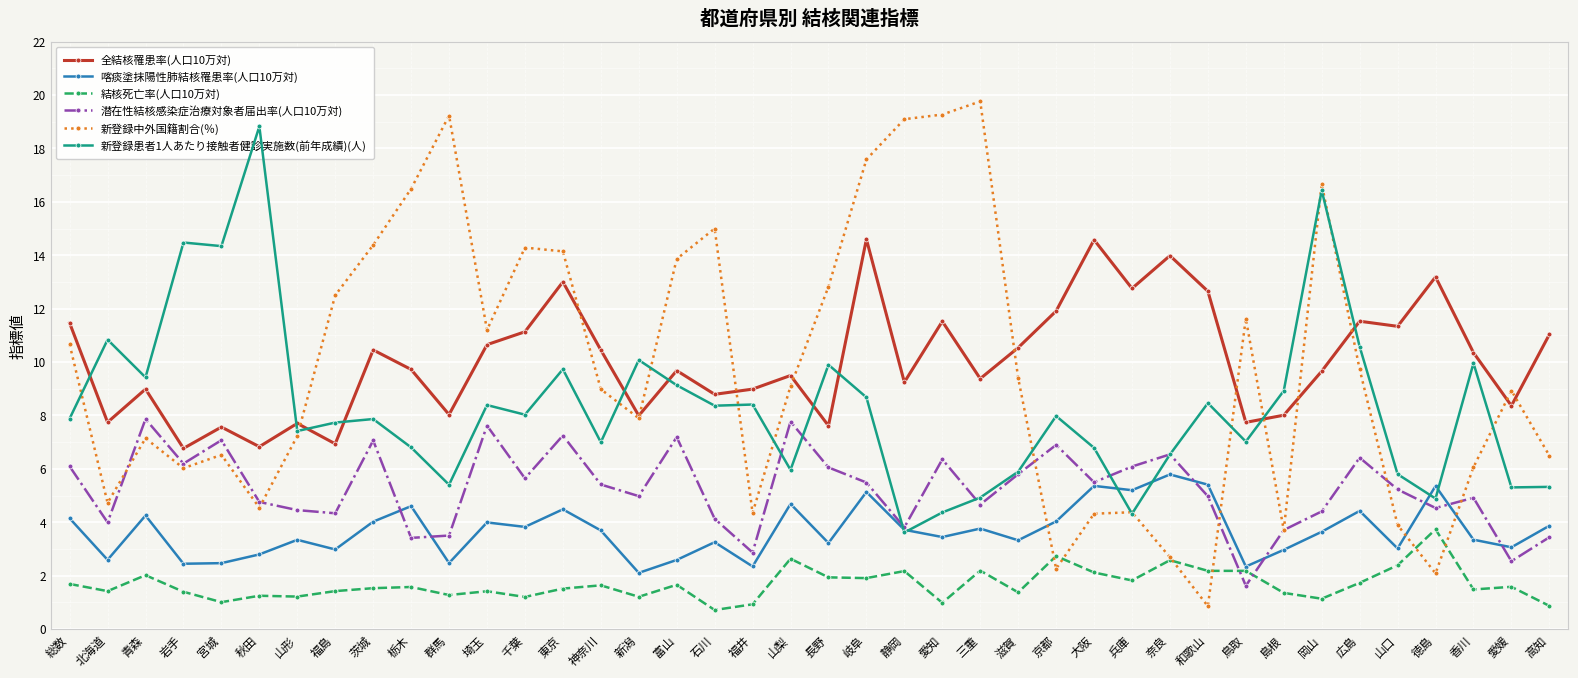

What are all the series names shown in the legend?

全結核罹患率(人口10万対), 喀痰塗抹陽性肺結核罹患率(人口10万対), 結核死亡率(人口10万対), 潜在性結核感染症治療対象者届出率(人口10万対), 新登録中外国籍割合(％), 新登録患者1人あたり接触者健診実施数(前年成績)(人)